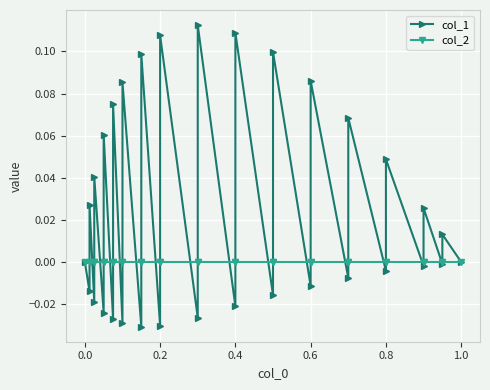

How many intersections are there between col_1 and col_2?

29